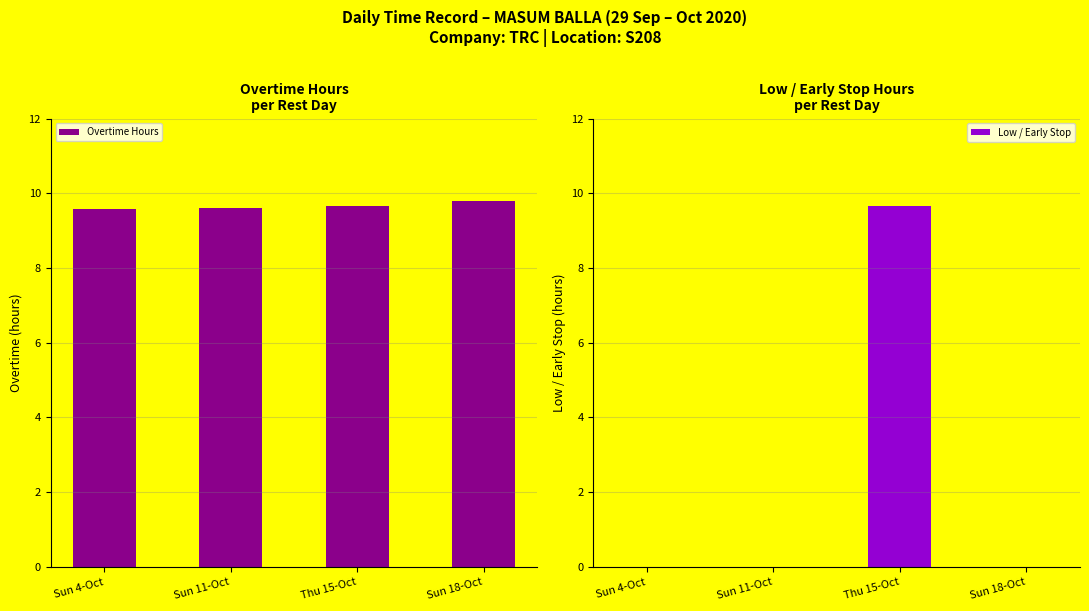

Which has a higher value, Sun 18-Oct or Thu 15-Oct?

Sun 18-Oct